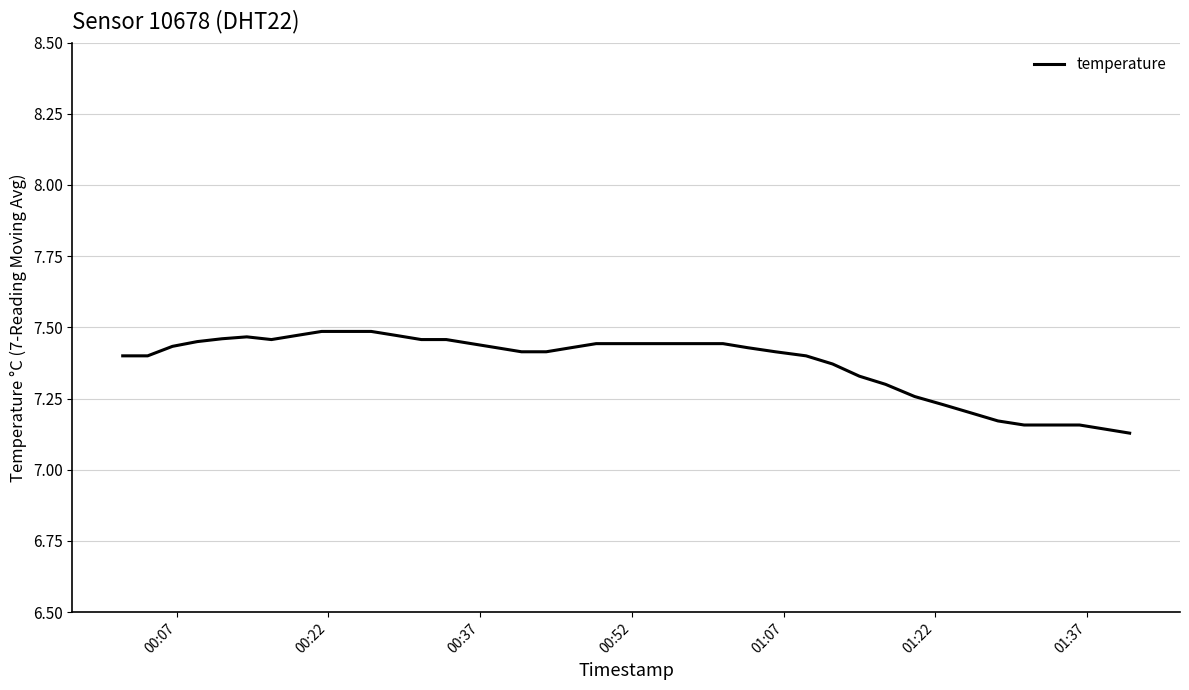

How many values are between 7 and 8?

40